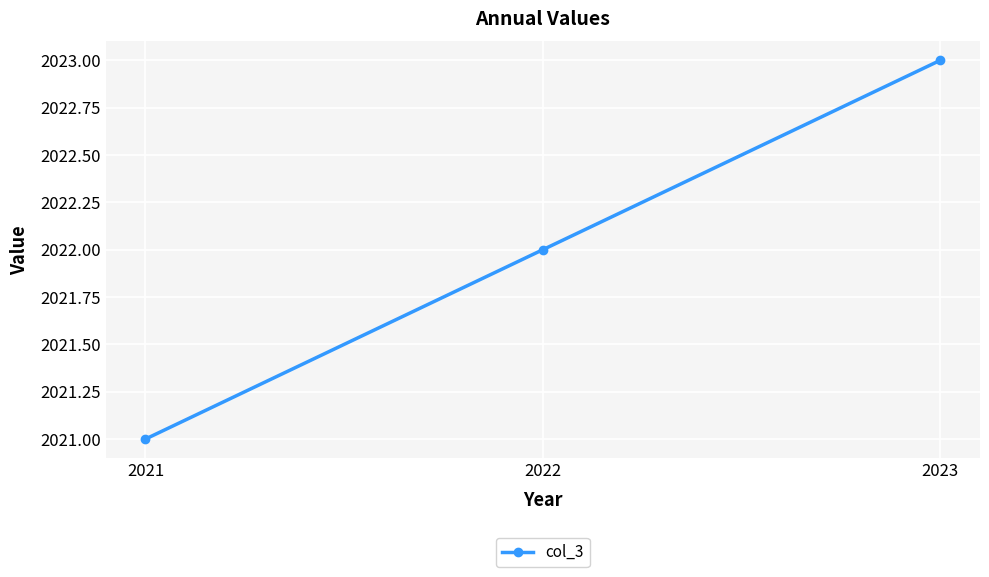

Does the chart have visible grid lines?

Yes